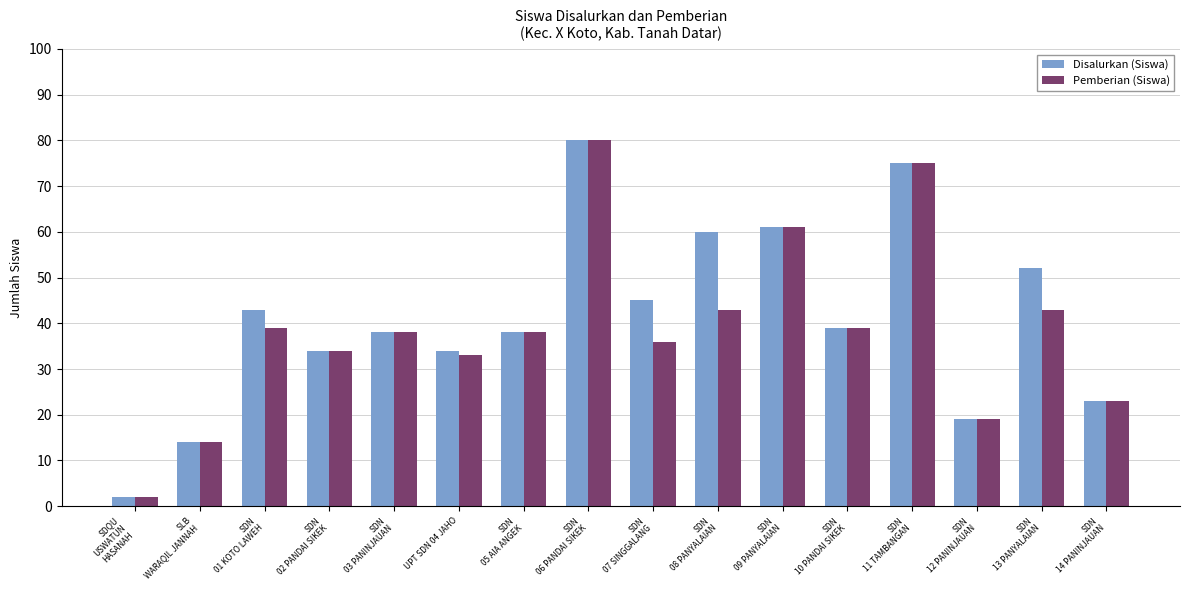

What is the difference between the maximum and minimum values in the Pemberian (Siswa) series?

78